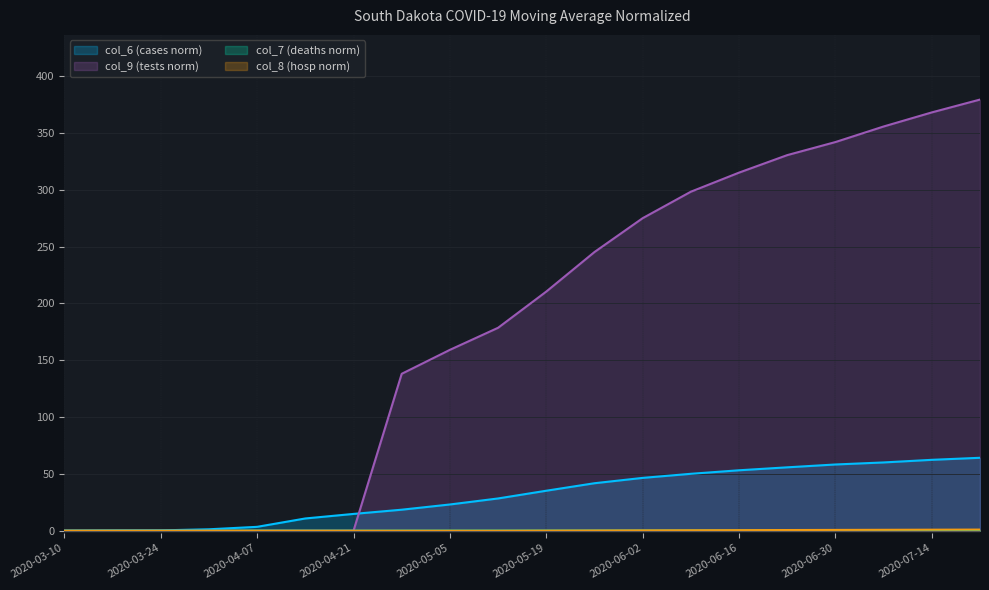

At which label is col_7 (deaths norm) closest to 0?

2020-03-10